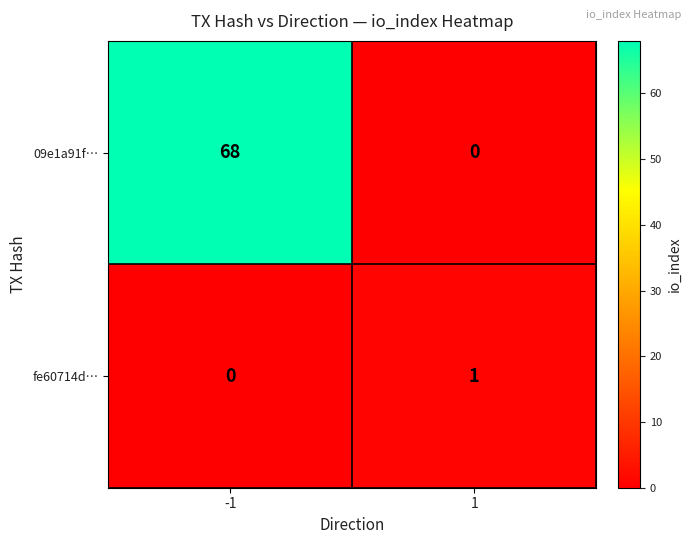

Rank the series at -1 from lowest to highest value.

fe60714d…, 09e1a91f…